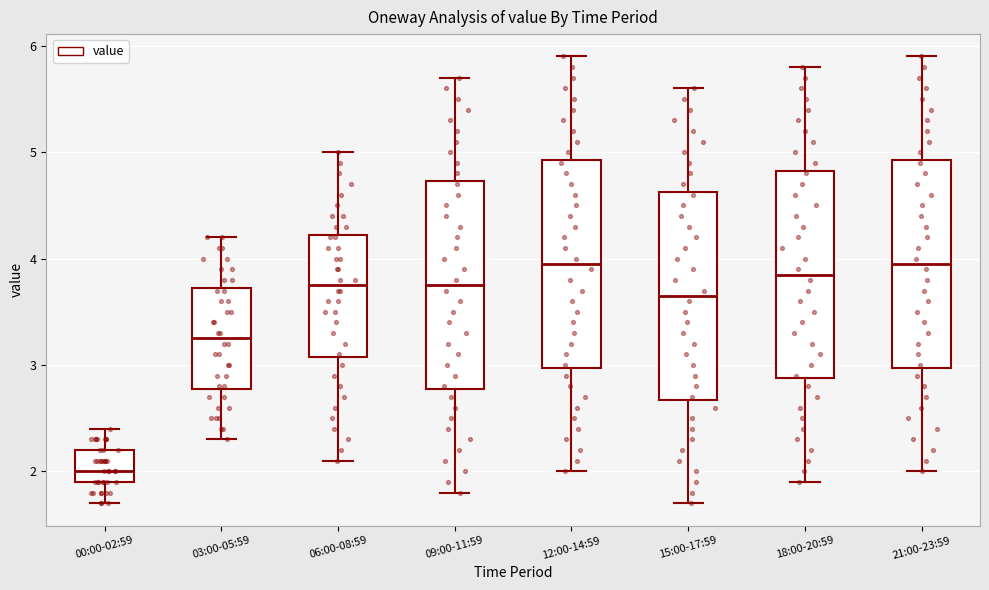

Reading left to right, transcribe this box plot: for each box, give where its median line is, the range the box spans, and where its two whiskers end, as read against the y-axis. The values are not printed on the chart, so give them approximately, as read against the axis.

00:00-02:59: median 2.0, box 1.9 to 2.2, whiskers 1.7 to 2.4
03:00-05:59: median 3.3, box 2.8 to 3.7, whiskers 2.3 to 4.2
06:00-08:59: median 3.8, box 3.1 to 4.2, whiskers 2.1 to 5.0
09:00-11:59: median 3.8, box 2.8 to 4.7, whiskers 1.8 to 5.7
12:00-14:59: median 4.0, box 3.0 to 4.9, whiskers 2.0 to 5.9
15:00-17:59: median 3.7, box 2.7 to 4.6, whiskers 1.7 to 5.6
18:00-20:59: median 3.9, box 2.9 to 4.8, whiskers 1.9 to 5.8
21:00-23:59: median 4.0, box 3.0 to 4.9, whiskers 2.0 to 5.9